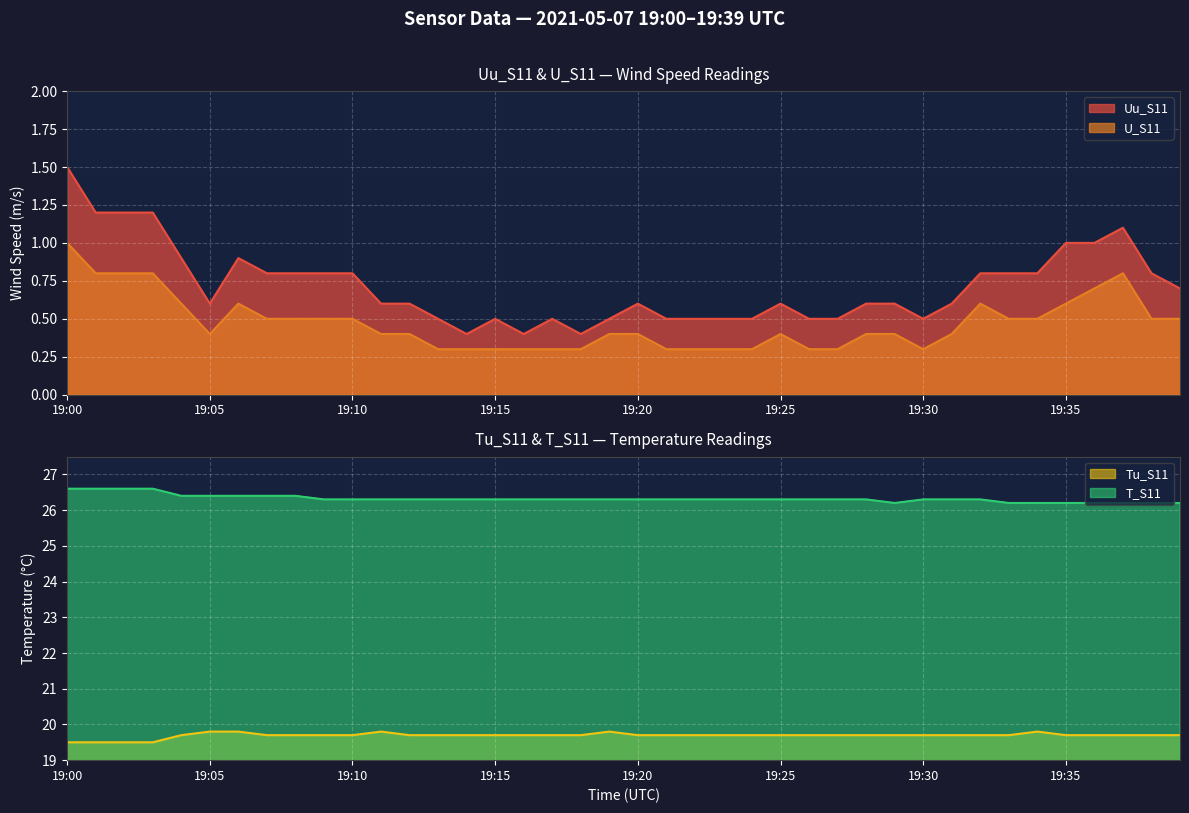

Where is Tu_S11 nearest to the value 19?

19:00